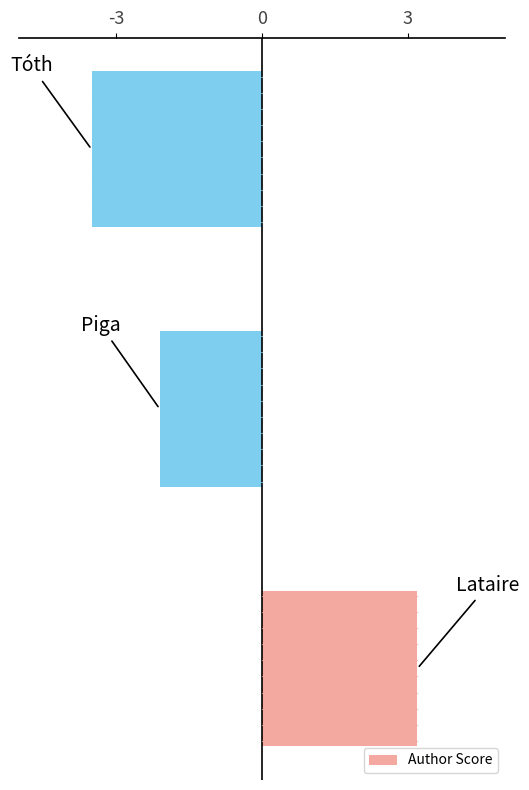

Reading top to bottom, what are all the values shown in this chart?

-3.5	-2.1	3.2